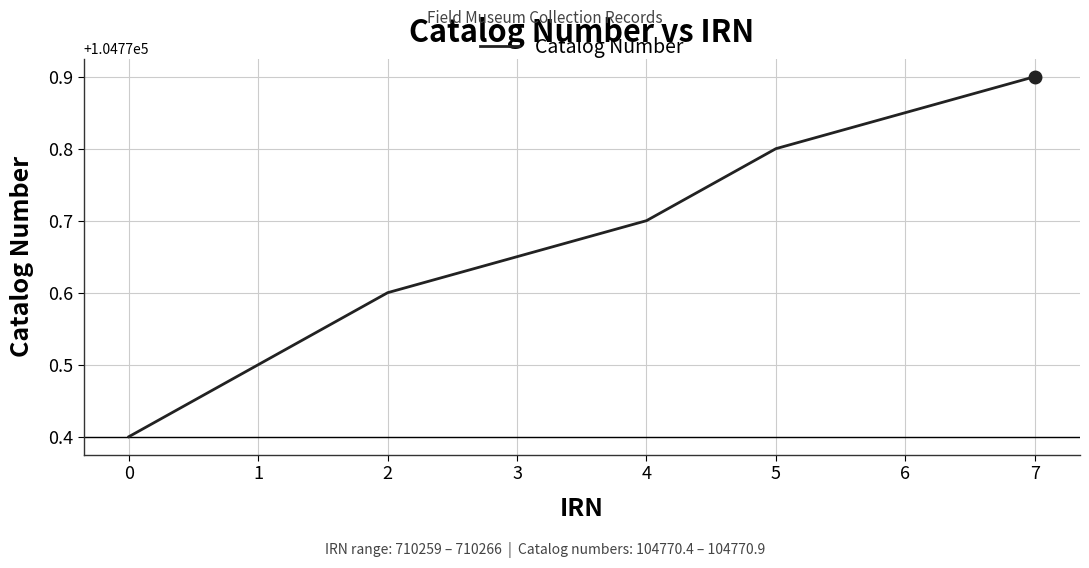

True or false: the data shows 104770.8 at 5.

True